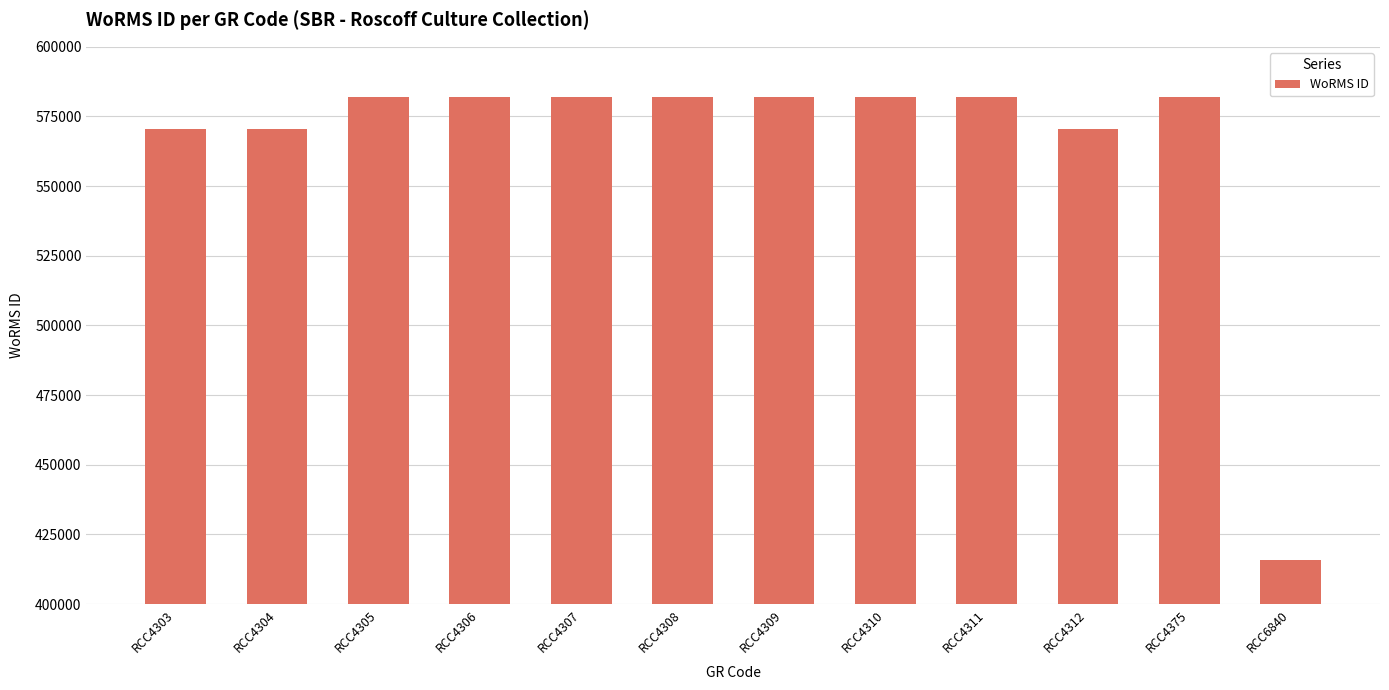

What is the maximum value shown in the chart?

582109